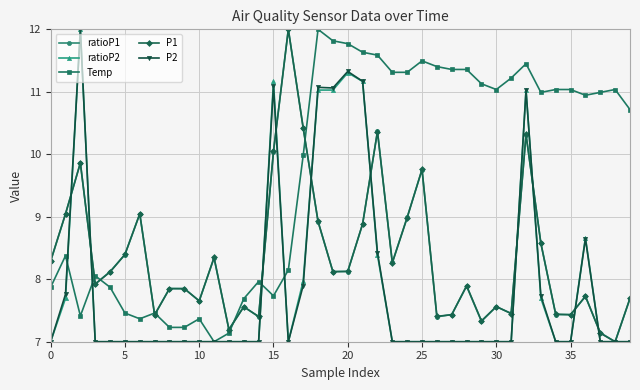

Which series has the largest total across all categories?

Temp